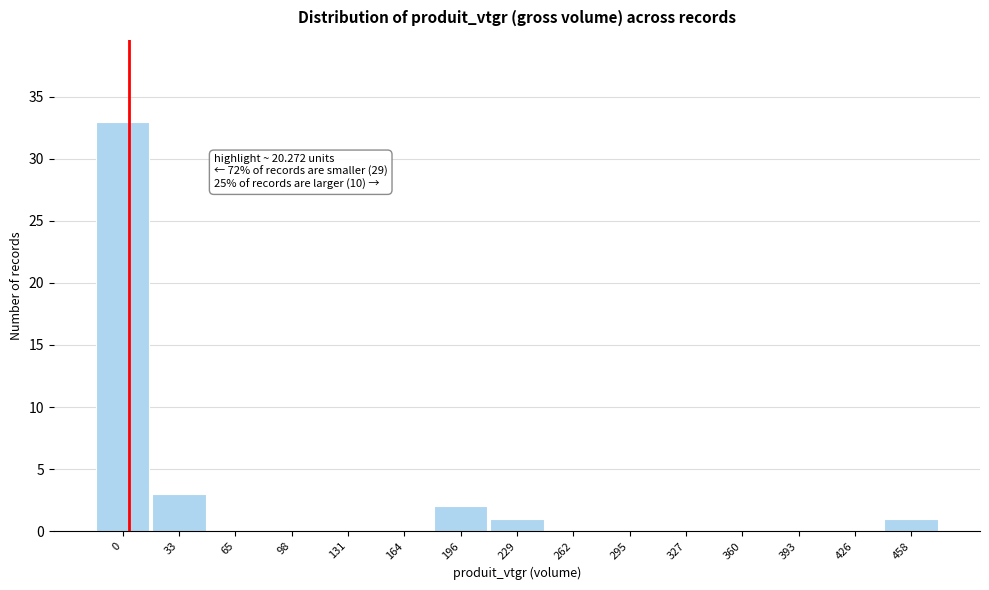

Reading right to left, list all the values displayed in this chart.

458=1	426=0	393=0	360=0	327=0	295=0	262=0	229=1	196=2	164=0	131=0	98=0	65=0	33=3	0=33